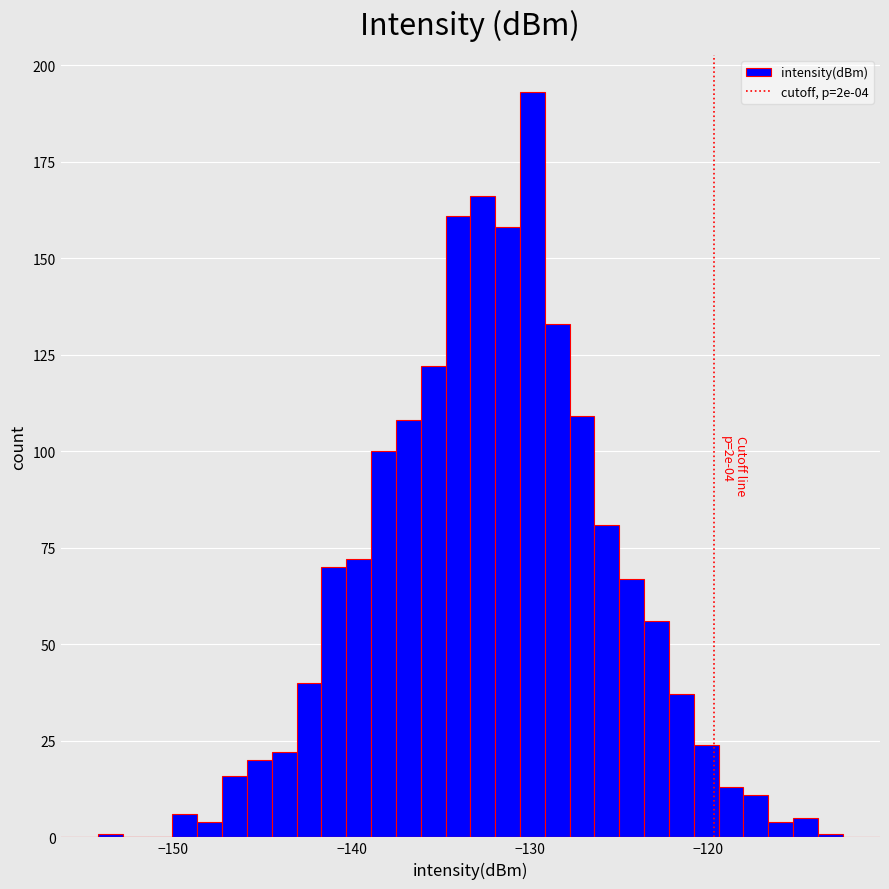

Around what value on the x-axis is the tallest bar? Give the approximate position of its centre, as read against the axis.

-130